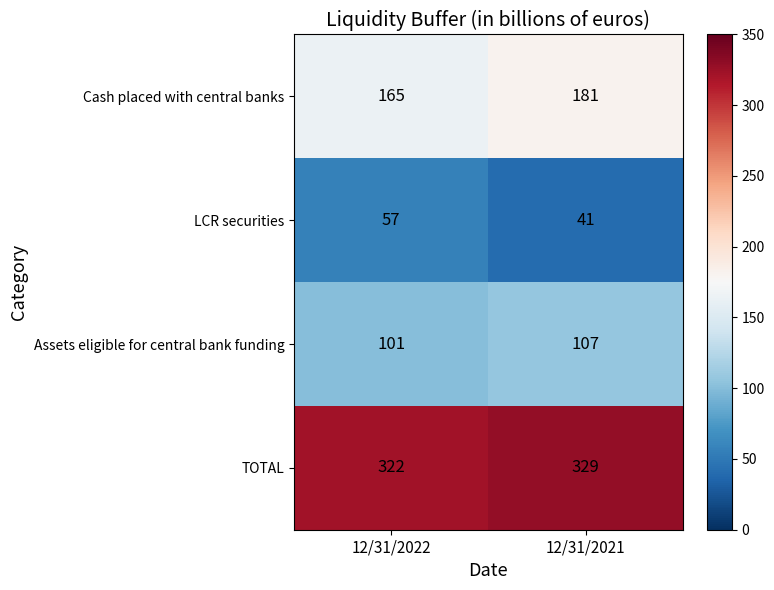

What is the sum of the TOTAL values at 12/31/2021 and 12/31/2022?

651